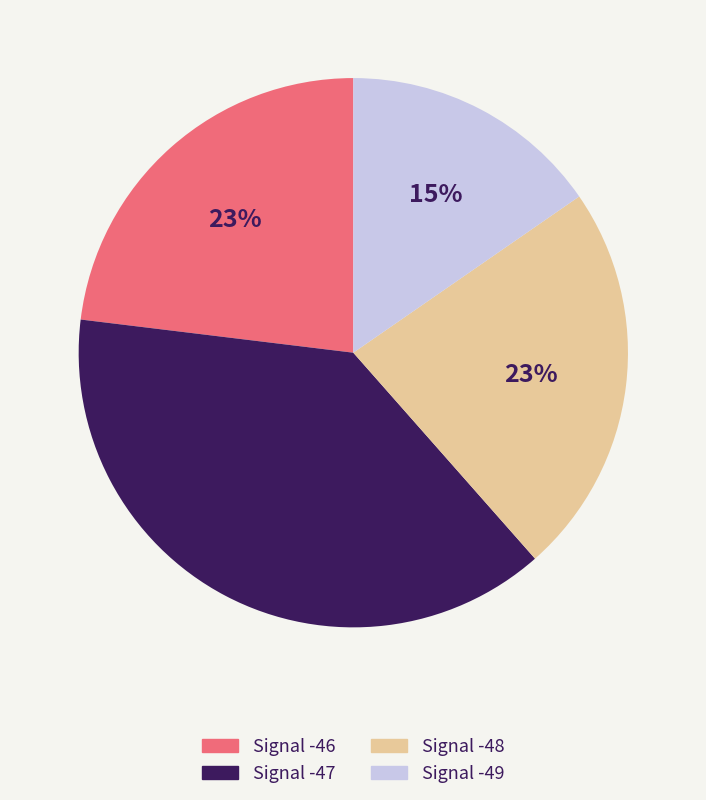

Combined, do Signal -46 and Signal -49 account for over 50%?

No